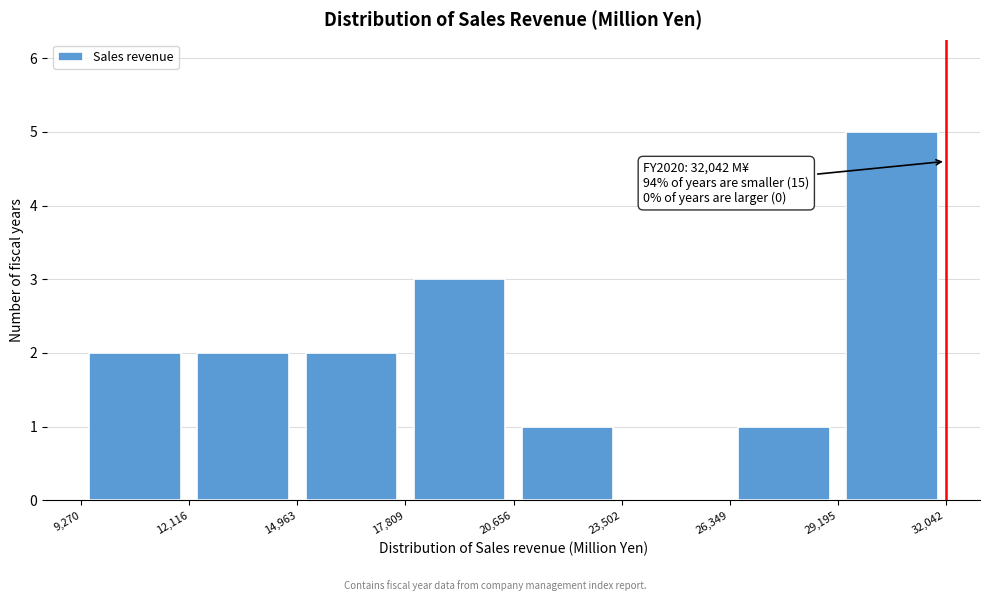

Over which range of the x-axis is the bar tallest?

29,195 to 32,042